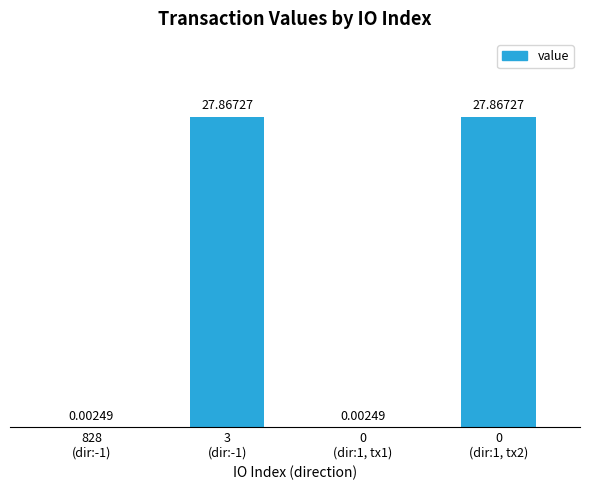

What is the sum of all values?

55.7